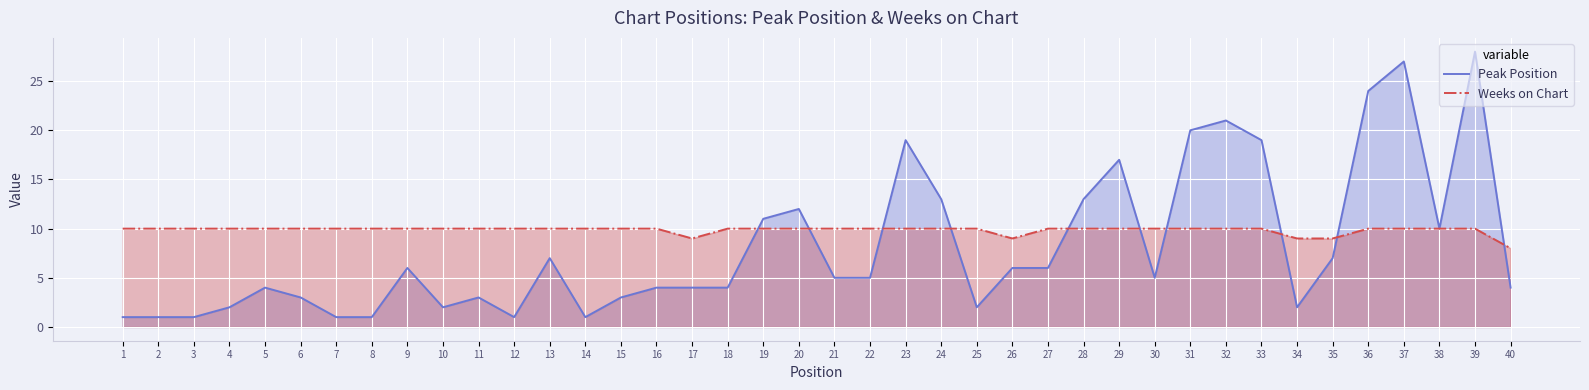

Does the chart display data point markers on the line(s)?

No